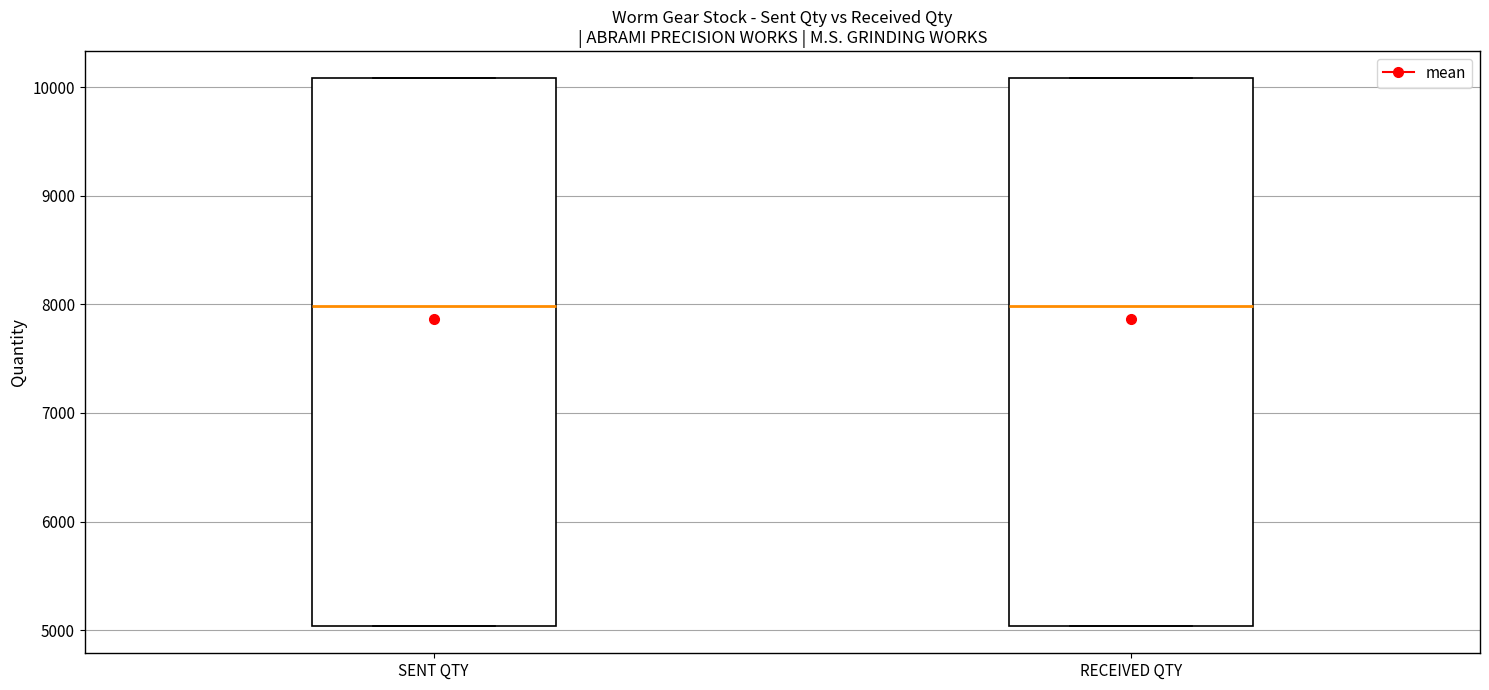

Where is the lower edge of the box for RECEIVED QTY on the y-axis? The values are not printed on the chart, so give them approximately, as read against the axis.

5000